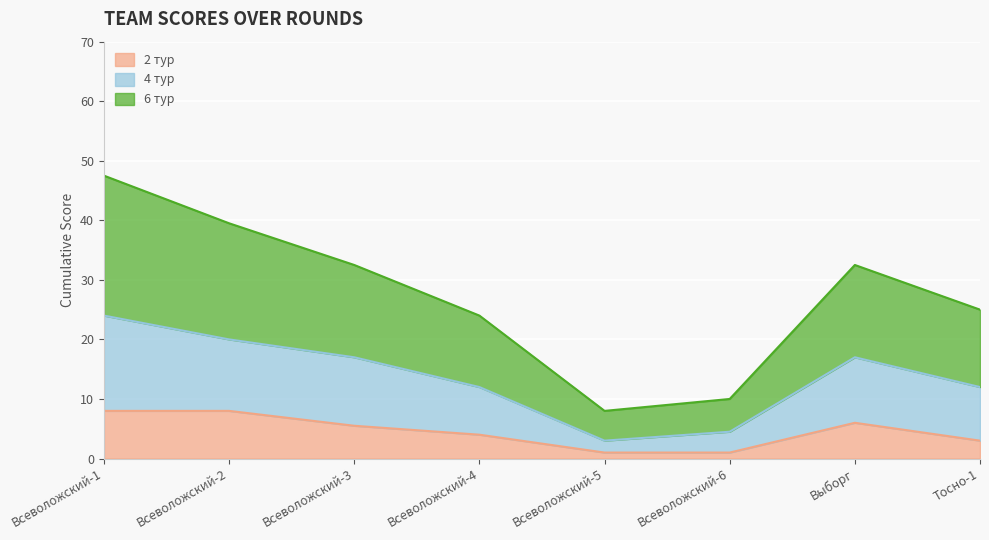

What is the maximum value shown in the chart?

47.5